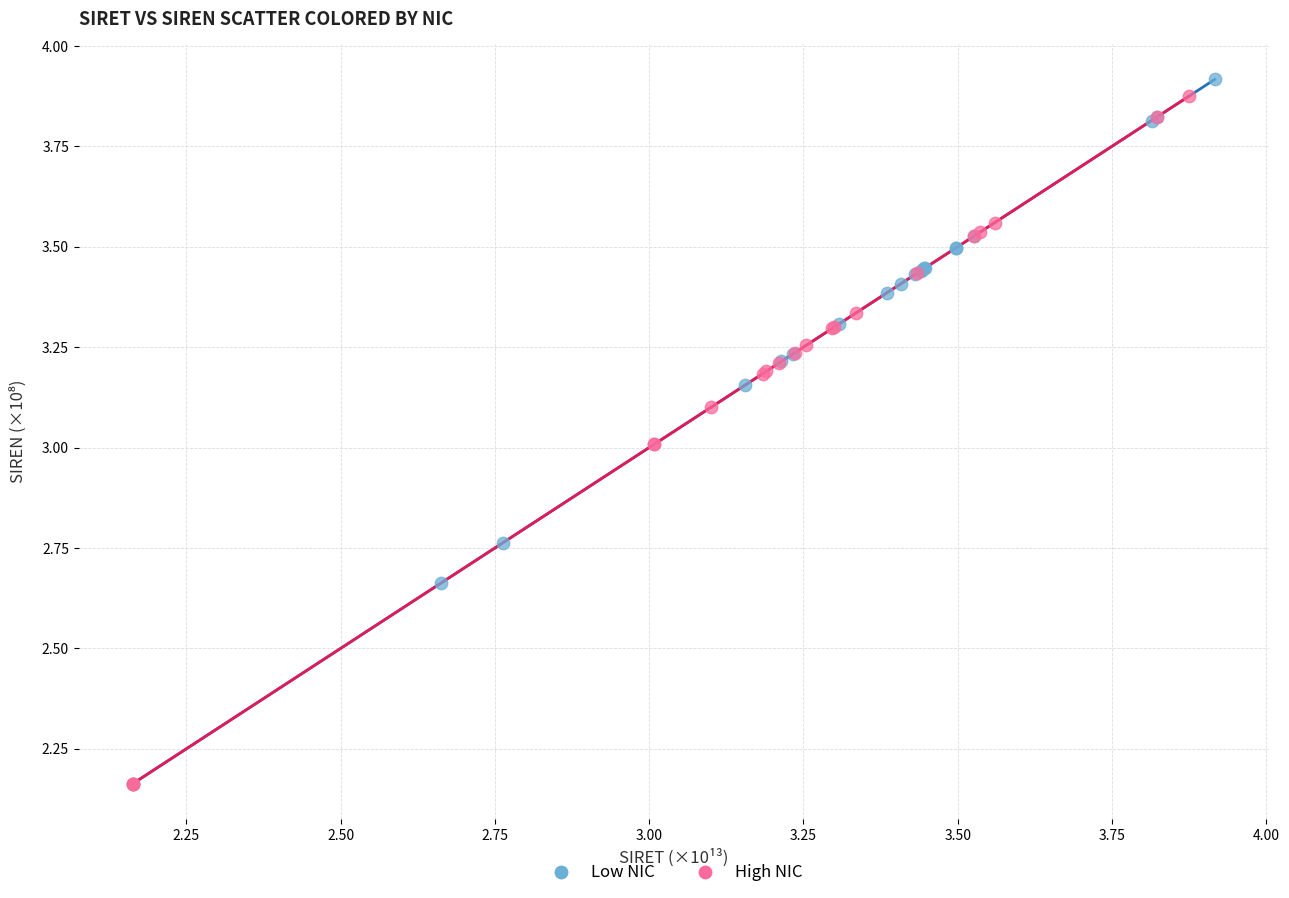

Which series has the widest spread of Y values?

Low NIC